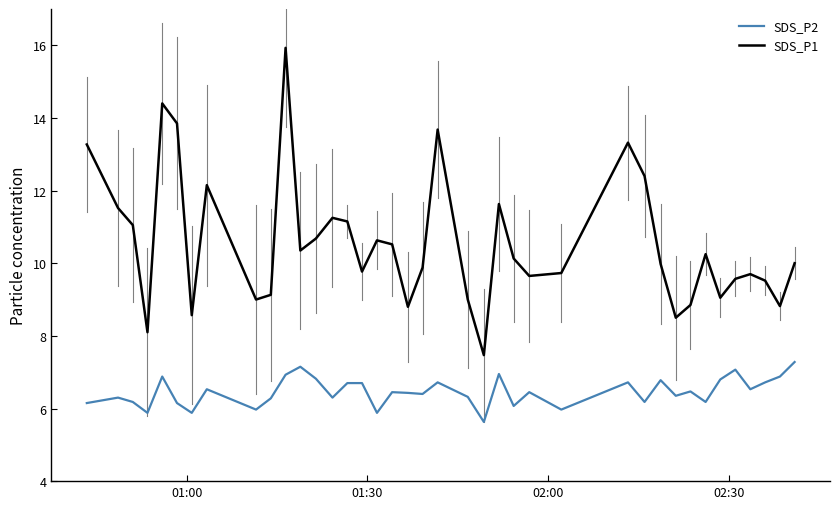

What is the greatest value displayed?

15.9